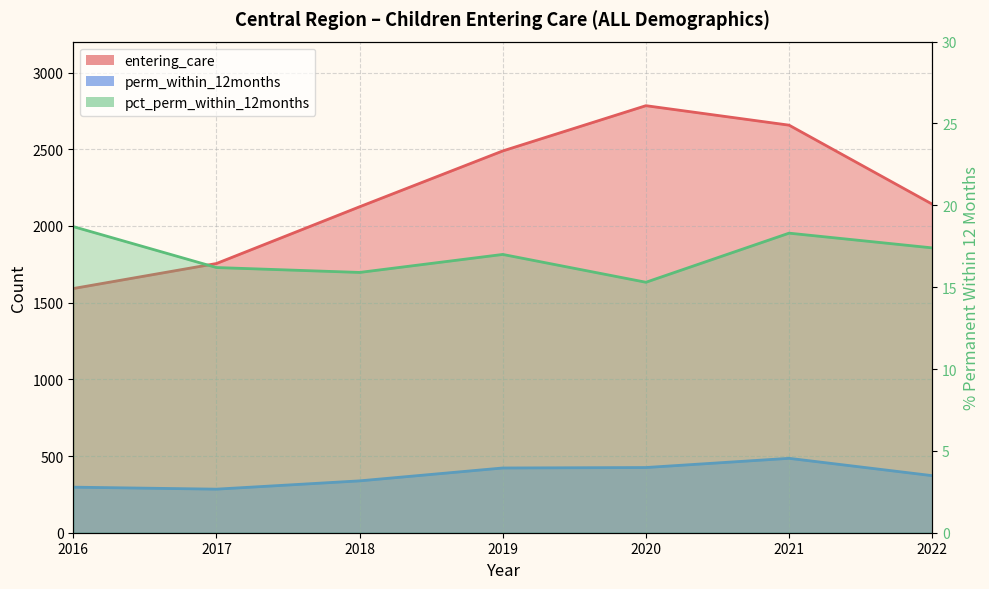

How many series are shown in this chart?

3